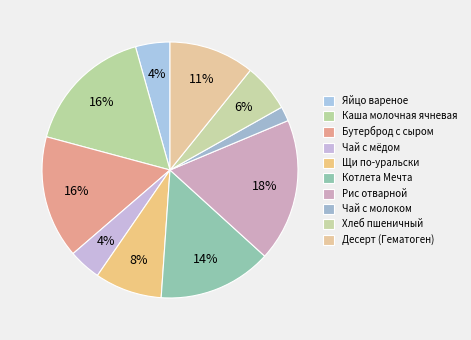

How many segments does this pie chart have?

10